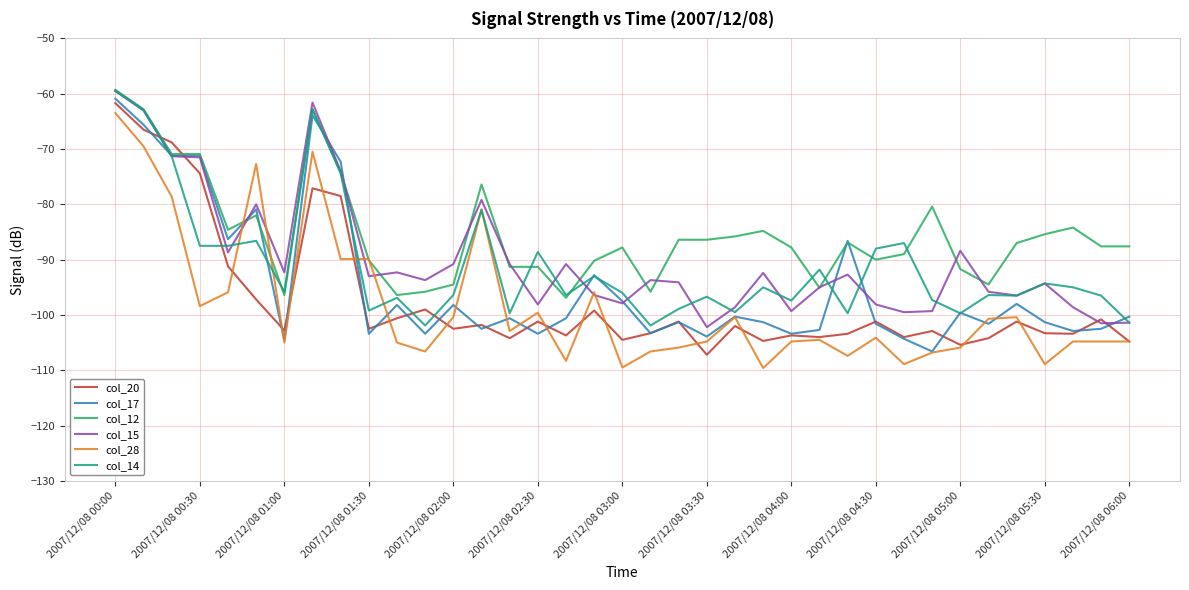

What is the minimum value for col_12?

-96.9